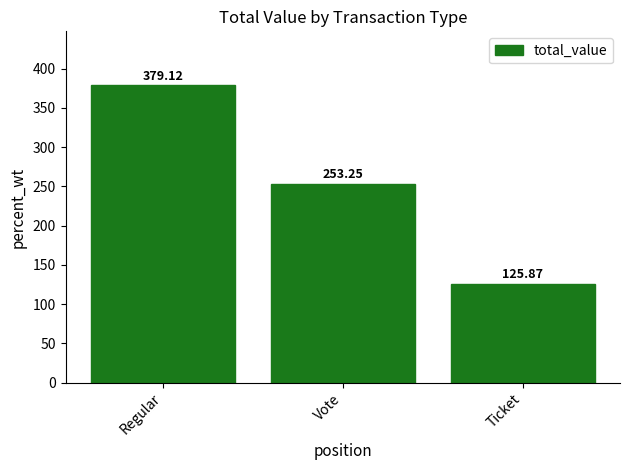

Is it true that the value at Vote is 354.1?

False